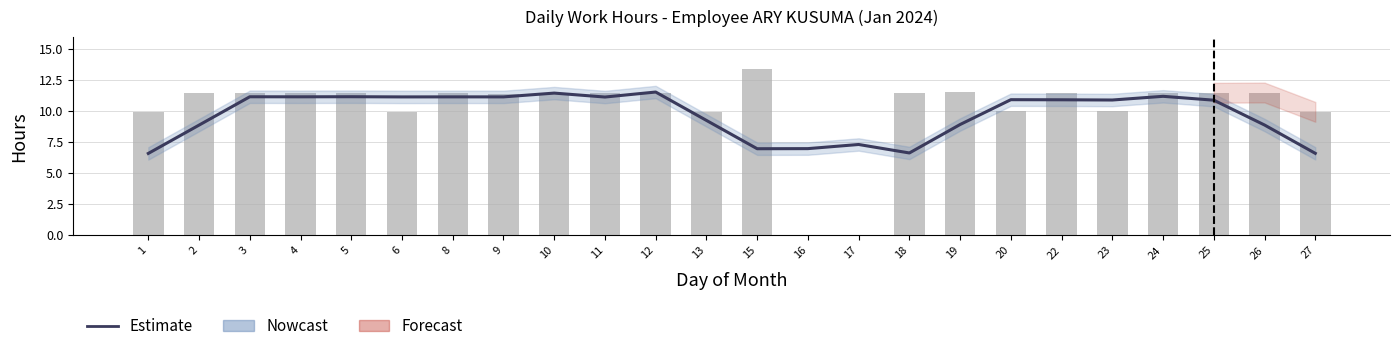

The Daily Hours (Low) series shows 6.2 at 5. True or false?

False